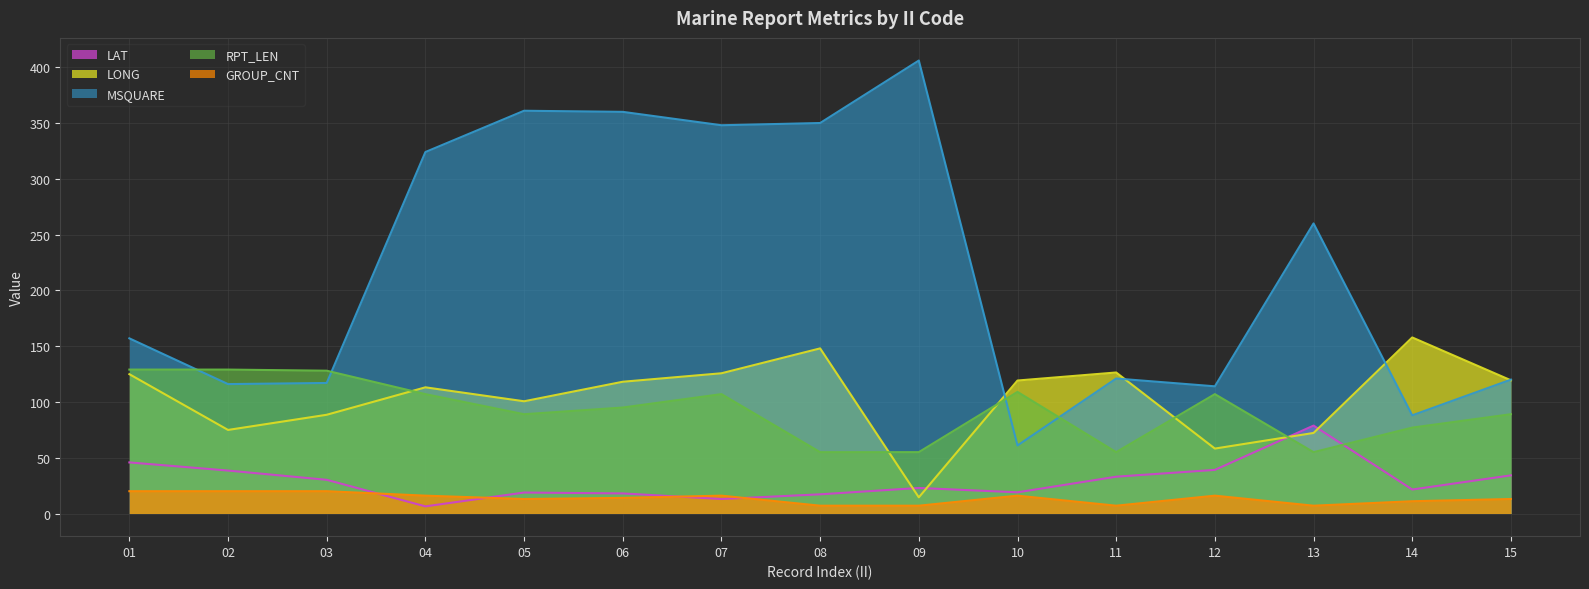

What is the minimum value shown in the chart?

6.4